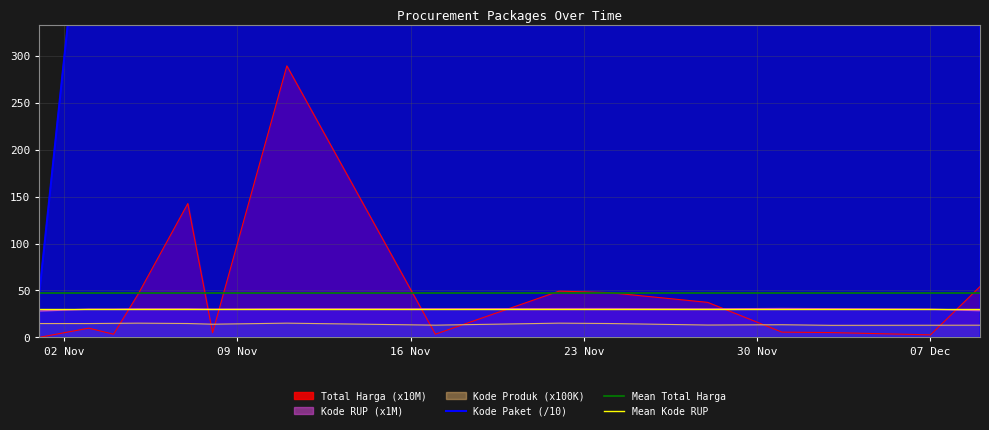

Between 2021-12-03 and 2021-11-04, which is larger?

2021-12-03